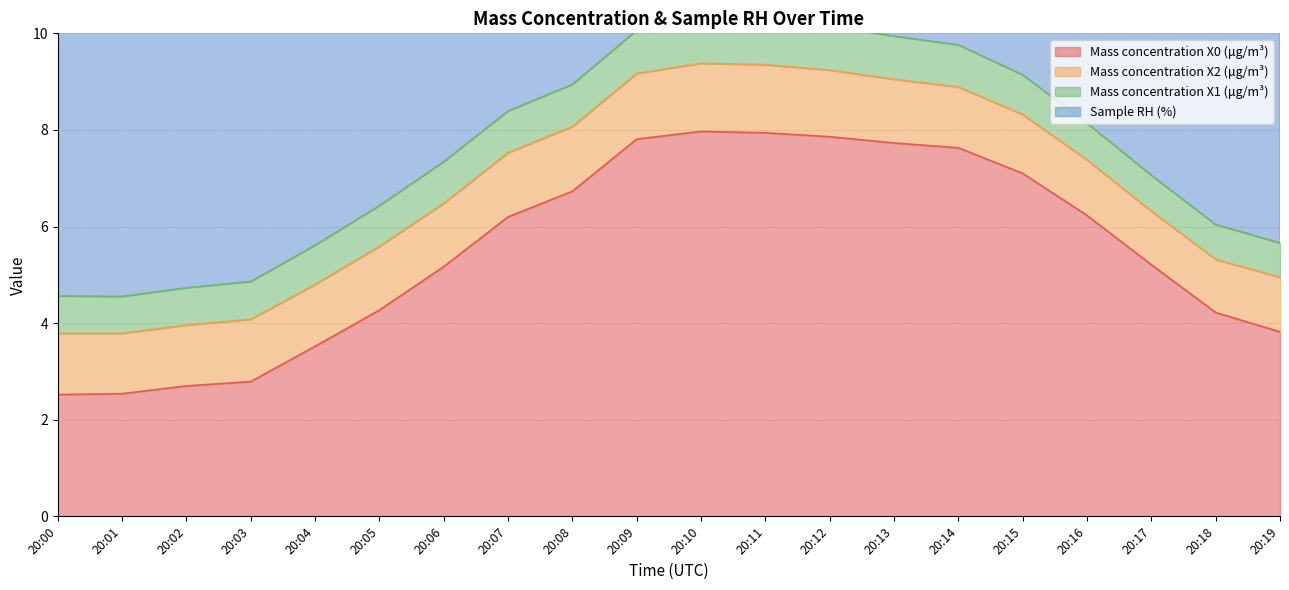

Reading left to right, transcribe all the data shown in this chart.

Mass concentration X0 (μg/m³): 20:00=2.5	20:01=2.5	20:02=2.7	20:03=2.8	20:04=3.5	20:05=4.3	20:06=5.2	20:07=6.2	20:08=6.7	20:09=7.8	20:10=8.0	20:11=7.9	20:12=7.9	20:13=7.7	20:14=7.6	20:15=7.1	20:16=6.2	20:17=5.2	20:18=4.2	20:19=3.8
Mass concentration X2 (μg/m³): 20:00=1.3	20:01=1.2	20:02=1.3	20:03=1.3	20:04=1.3	20:05=1.3	20:06=1.3	20:07=1.3	20:08=1.3	20:09=1.4	20:10=1.4	20:11=1.4	20:12=1.4	20:13=1.3	20:14=1.3	20:15=1.2	20:16=1.1	20:17=1.1	20:18=1.1	20:19=1.1
Mass concentration X1 (μg/m³): 20:00=0.8	20:01=0.8	20:02=0.8	20:03=0.8	20:04=0.8	20:05=0.8	20:06=0.9	20:07=0.9	20:08=0.9	20:09=0.9	20:10=0.9	20:11=0.9	20:12=0.9	20:13=0.9	20:14=0.9	20:15=0.8	20:16=0.8	20:17=0.7	20:18=0.7	20:19=0.7
Sample RH (%): 20:00=7.5	20:01=7.6	20:02=7.7	20:03=7.8	20:04=8.5	20:05=8.3	20:06=7.8	20:07=7.7	20:08=7.6	20:09=7.6	20:10=7.4	20:11=7.1	20:12=6.7	20:13=6.6	20:14=6.3	20:15=6.4	20:16=6.1	20:17=6.1	20:18=6.2	20:19=6.1